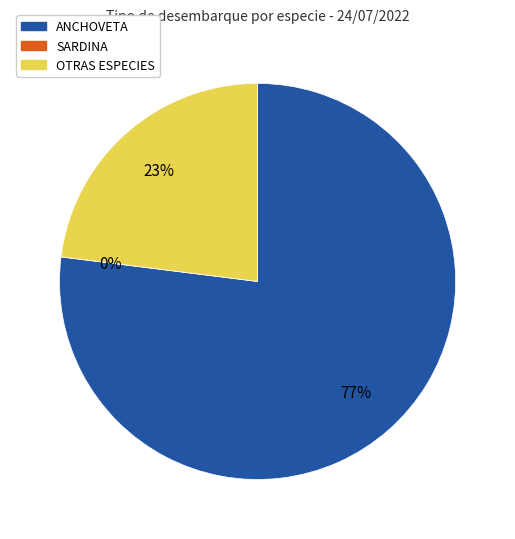

To the nearest percent, what is the combined percentage of SARDINA and ANCHOVETA?

77%